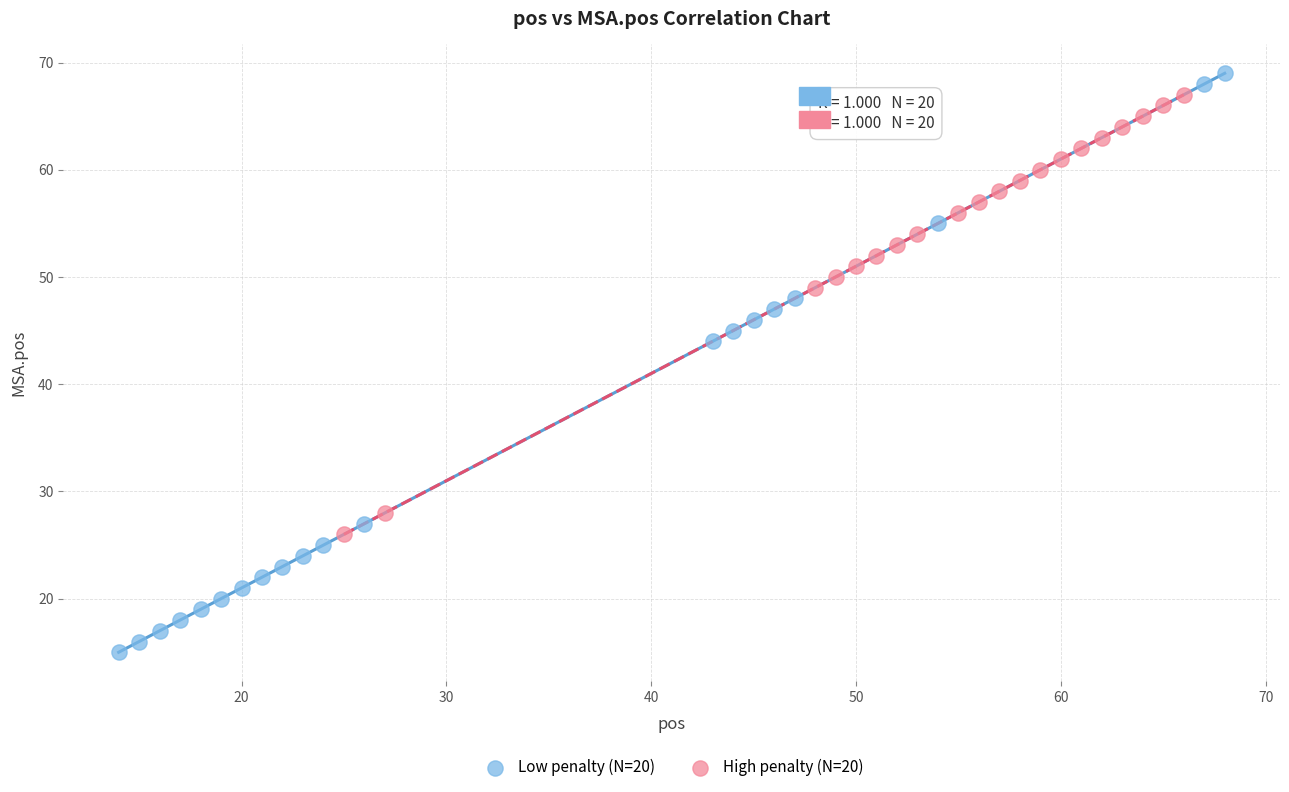

Which series reaches the minimum Y coordinate?

Low penalty (N=20)